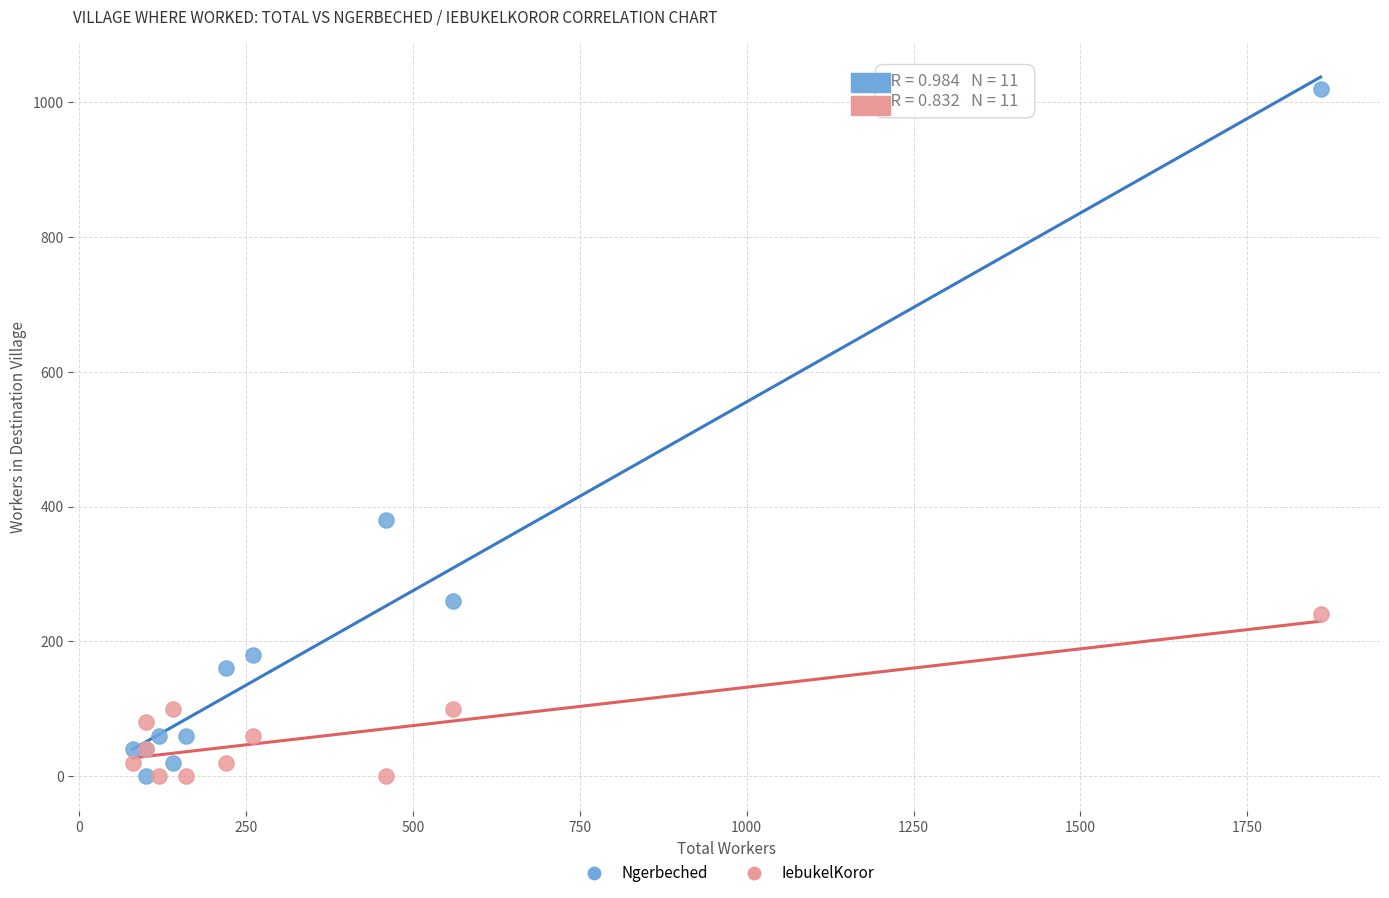

Which series contains the highest Y value?

Ngerbeched